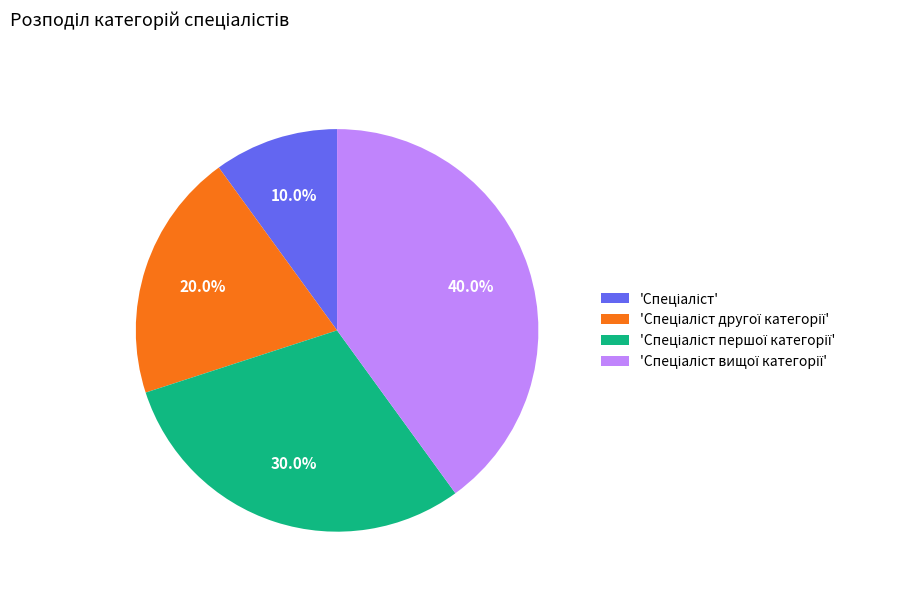

Is there a majority slice in this chart?

No